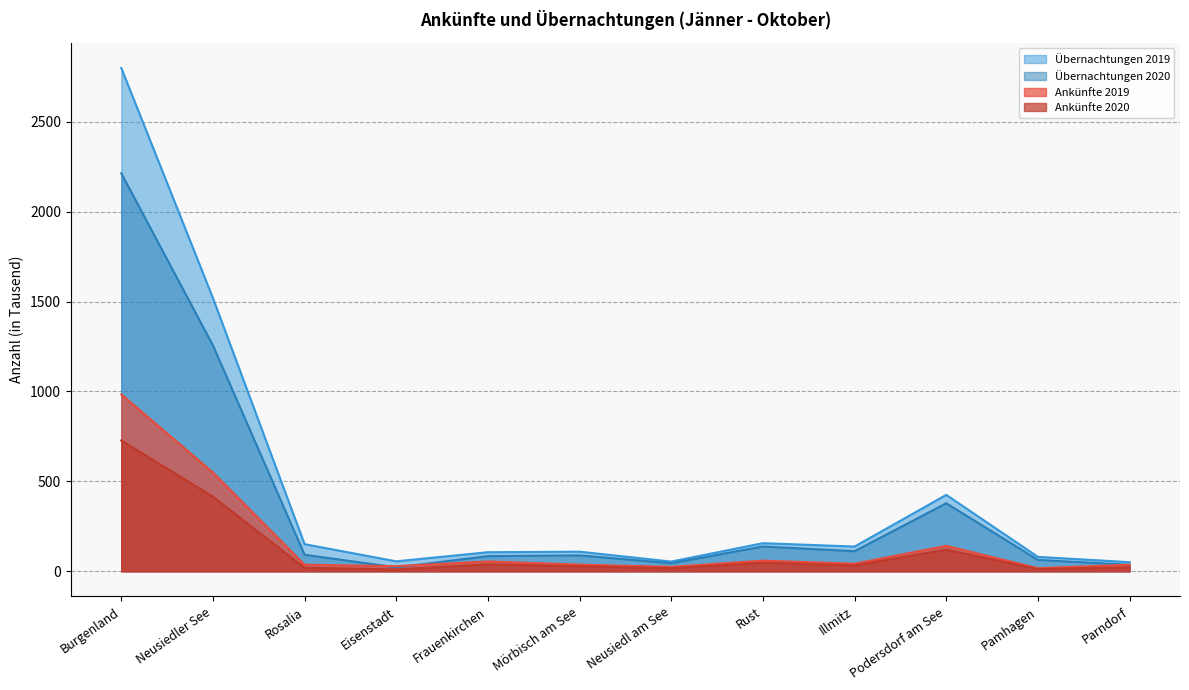

What is the spread (max minus min) of values at Eisenstadt?

44.9